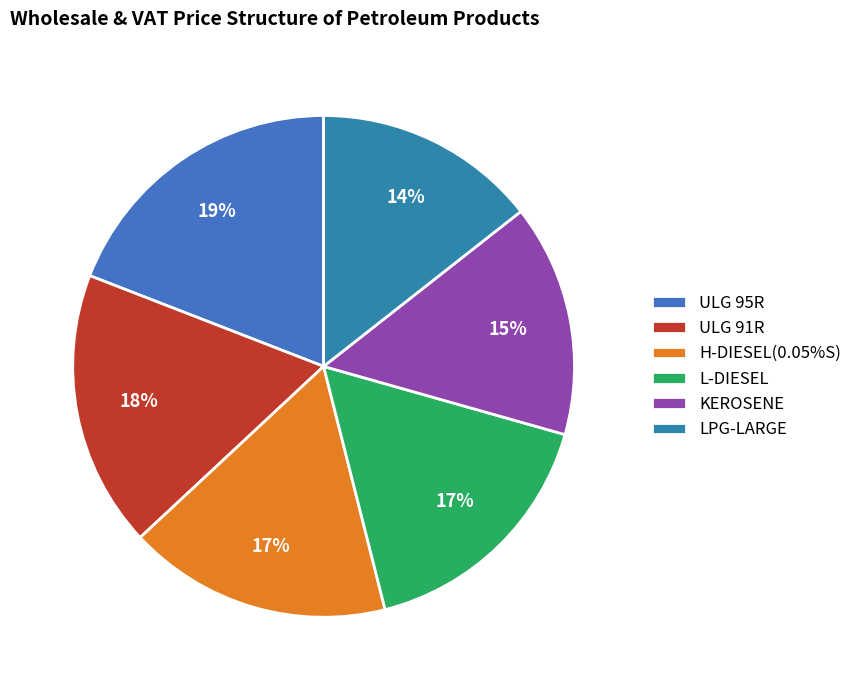

Count the number of slices in the pie.

6